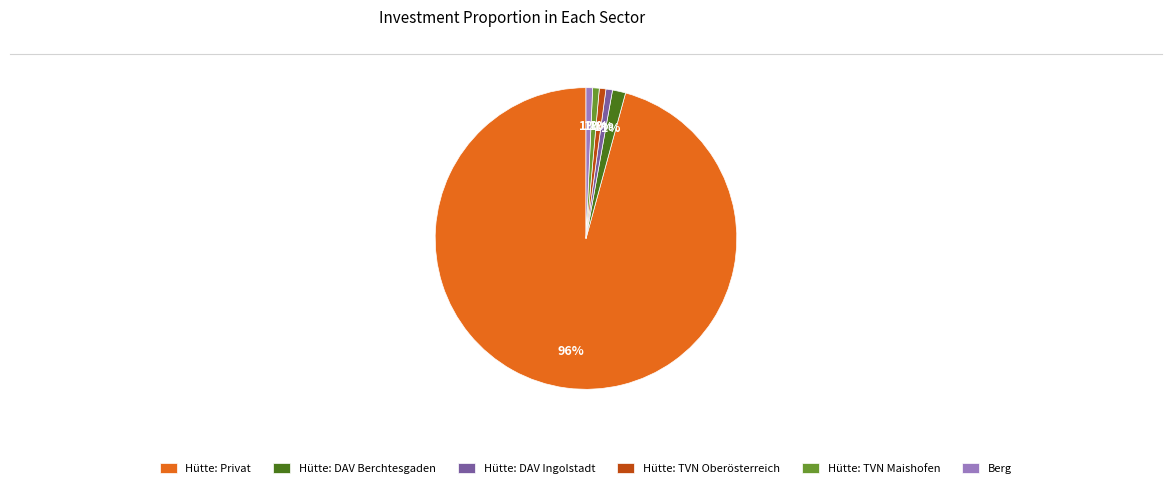

How many segments does this pie chart have?

6